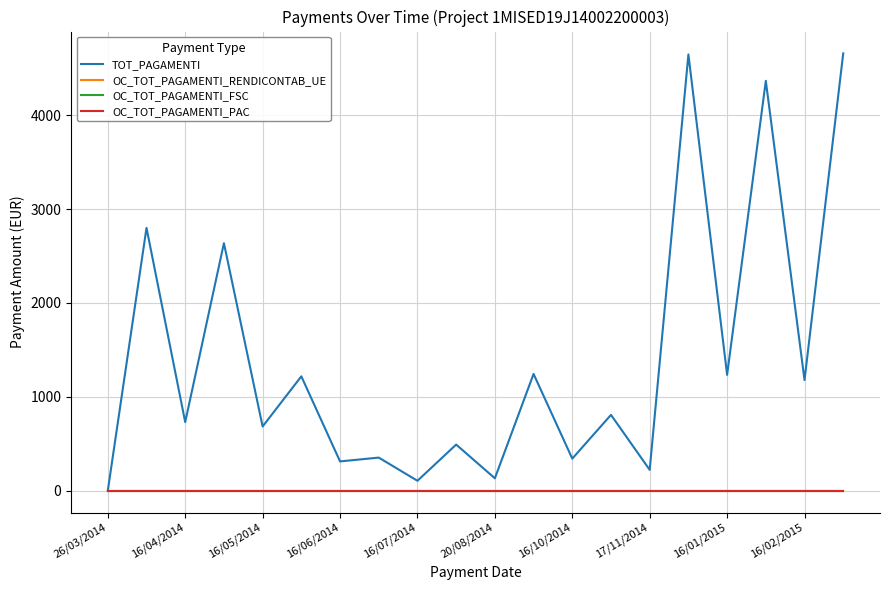

Is this an area chart (filled region under the line)?

No